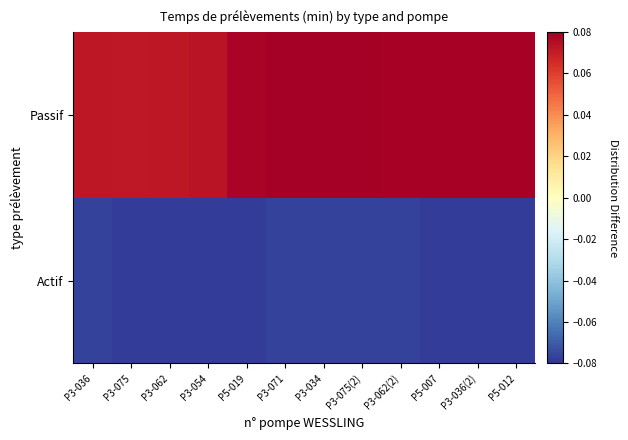

List the series in order of their peak value, lowest first.

Actif, Passif